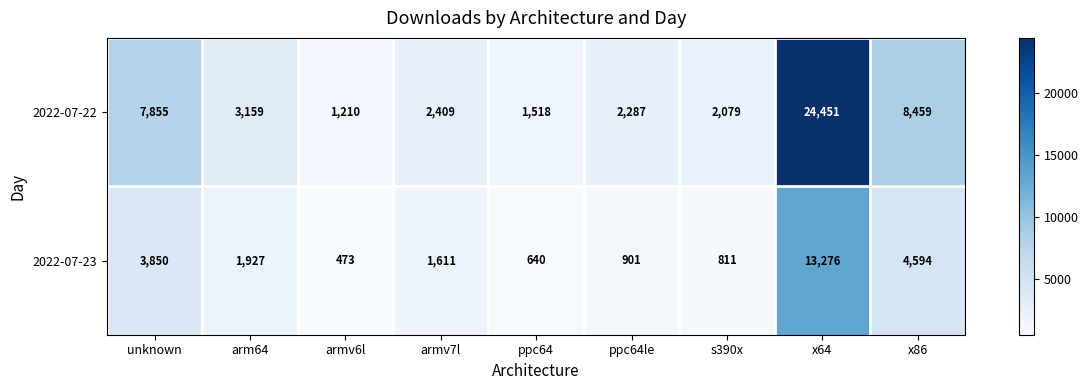

Is it true that 2022-07-23 equals 1611 at armv7l?

True